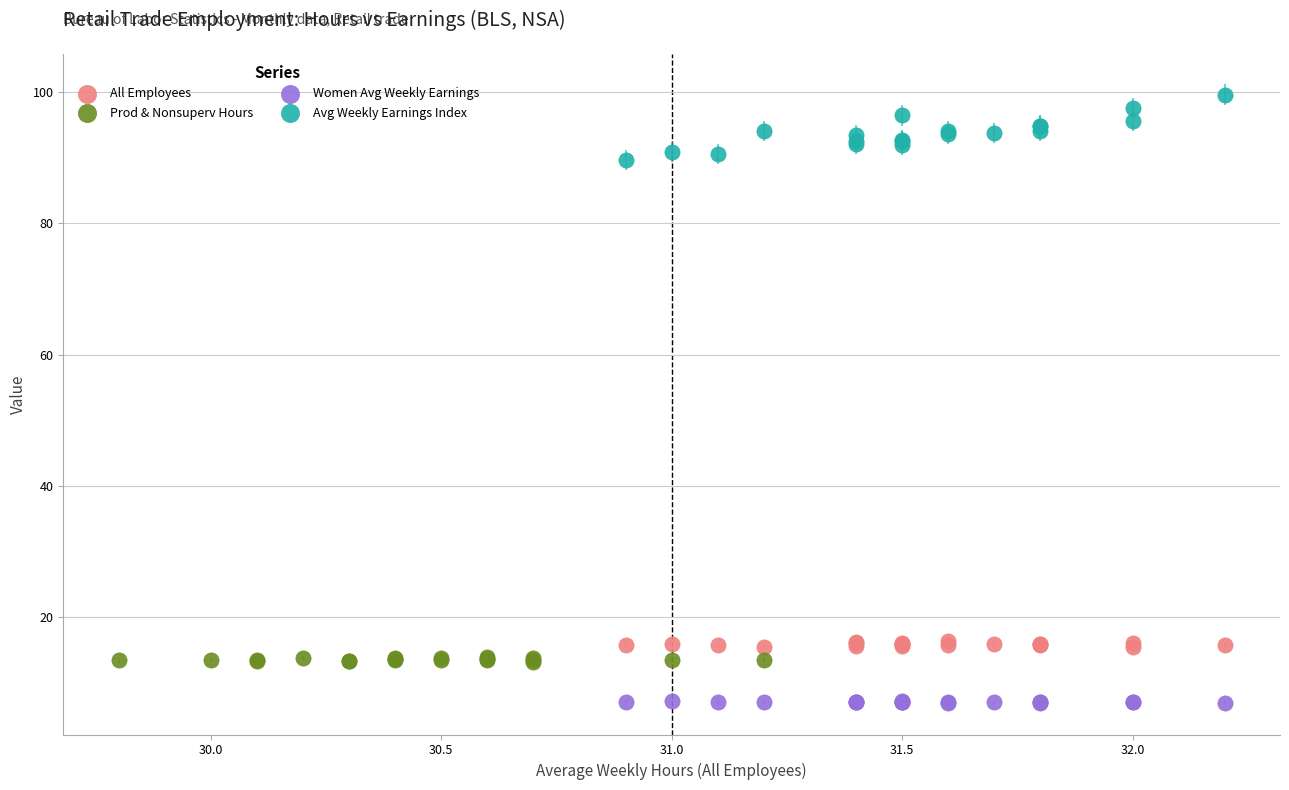

Which series contains the lowest Y value?

Women Avg Weekly Earnings